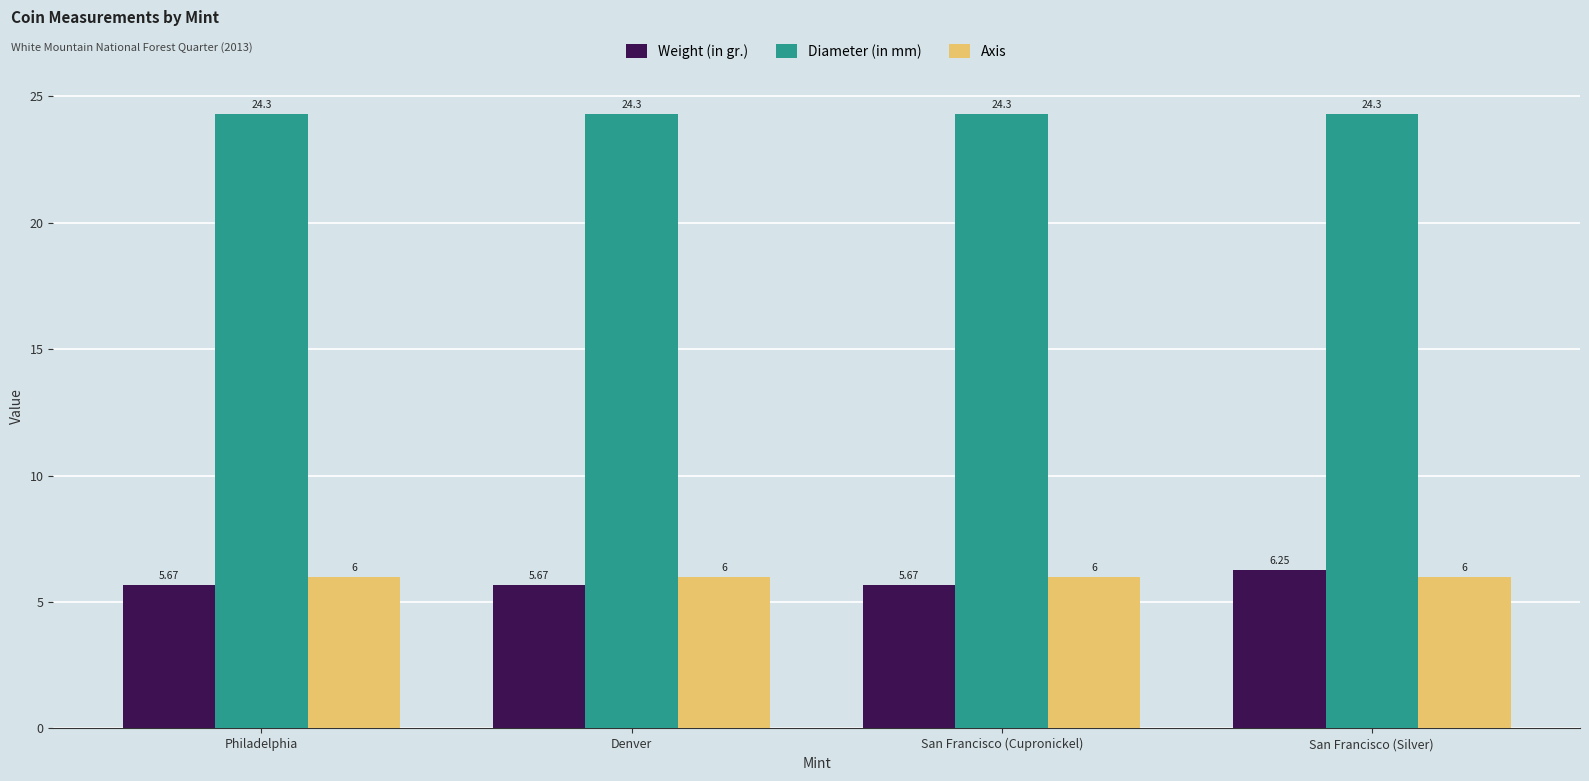

At Philadelphia, list the series in order from largest to smallest.

Diameter (in mm), Axis, Weight (in gr.)